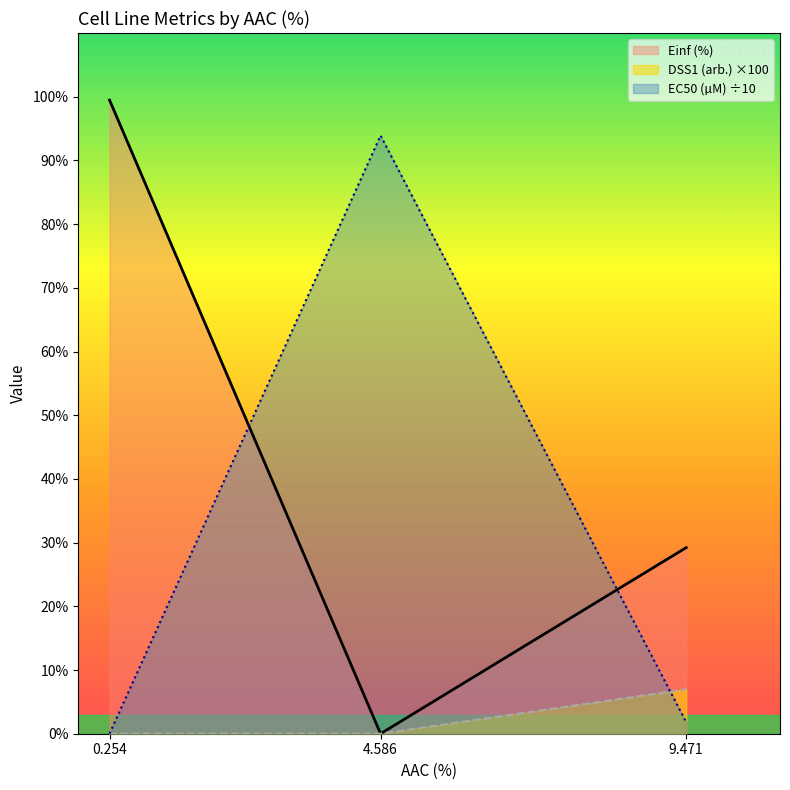

What is the label of the 2nd point from the right?

4.586